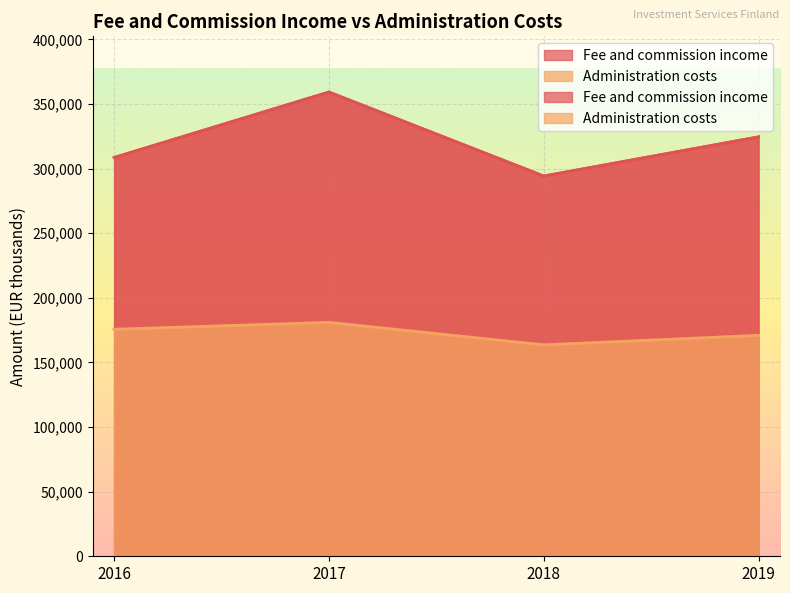

List the series in order of their overall mean, lowest first.

Administration costs, Fee and commission income